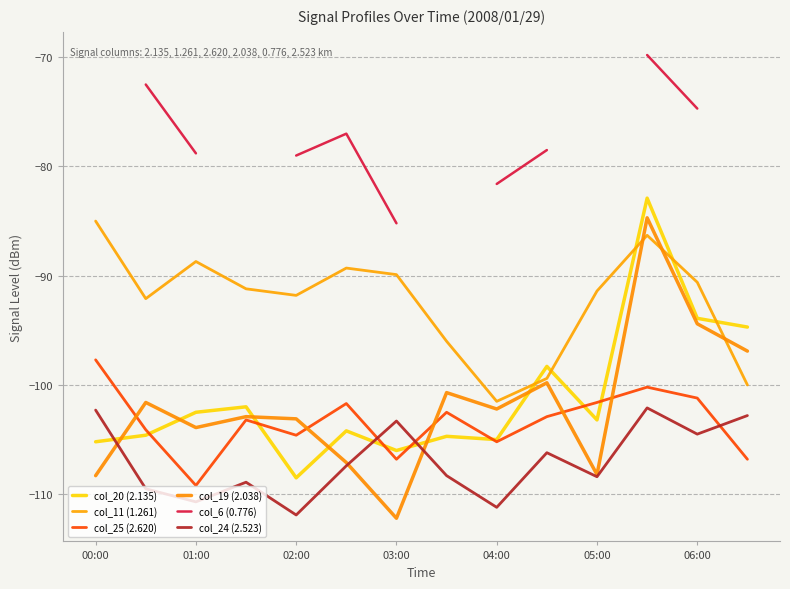

The value of col_19 (2.038) at 03:00 is -112.2. True or false?

True